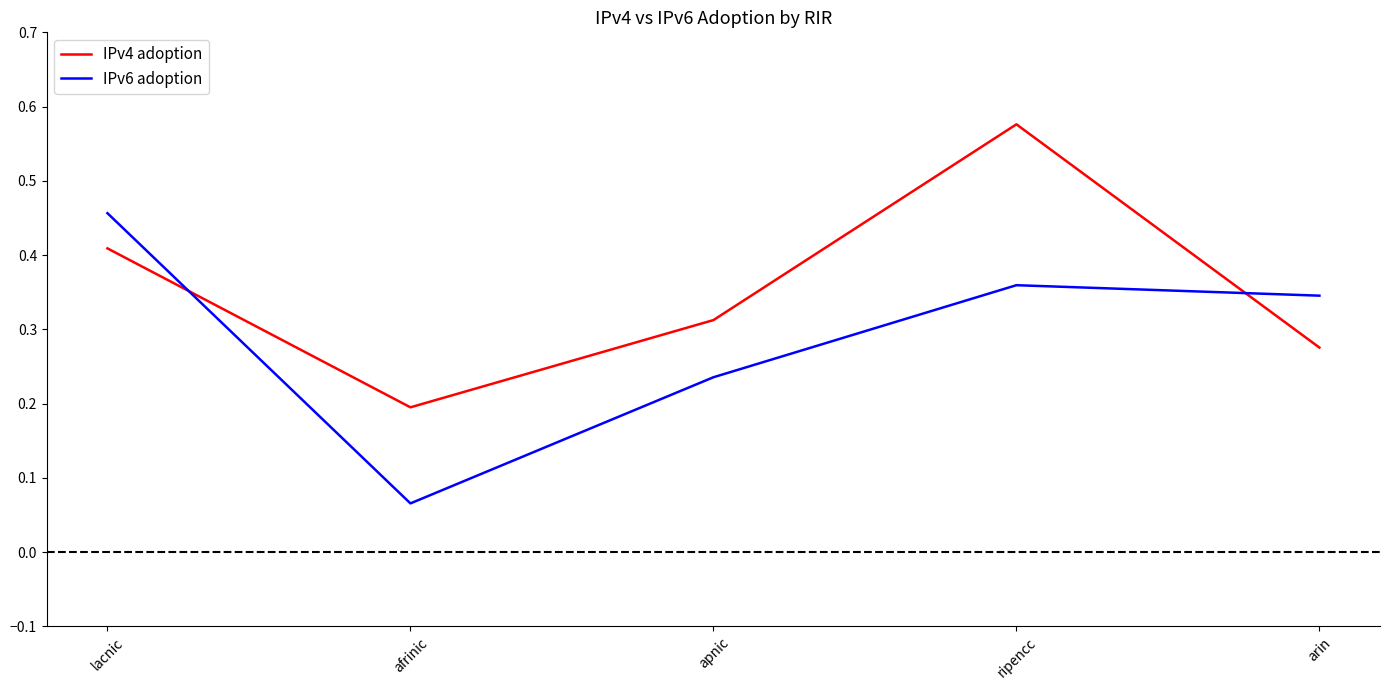

True or false: IPv6 adoption has more than 2 interior local peaks.

False